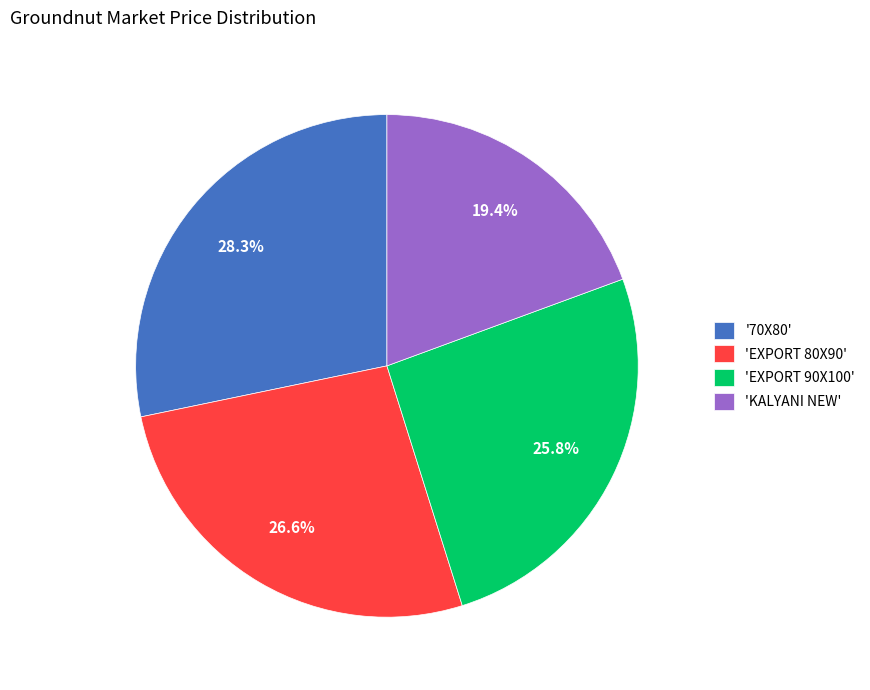

To the nearest percent, what is the average slice percentage?

25%